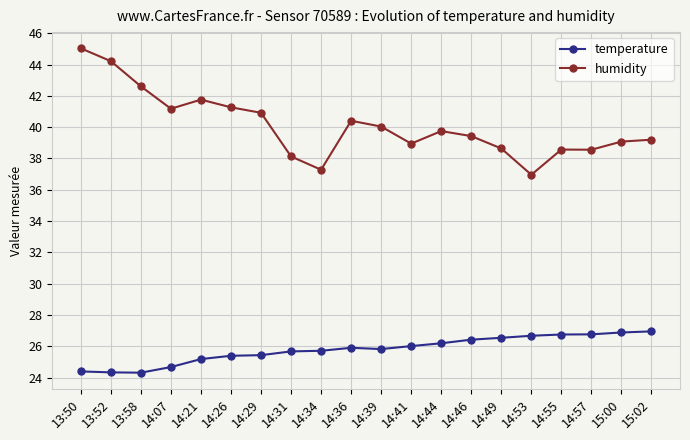

True or false: temperature and humidity cross at least once.

False